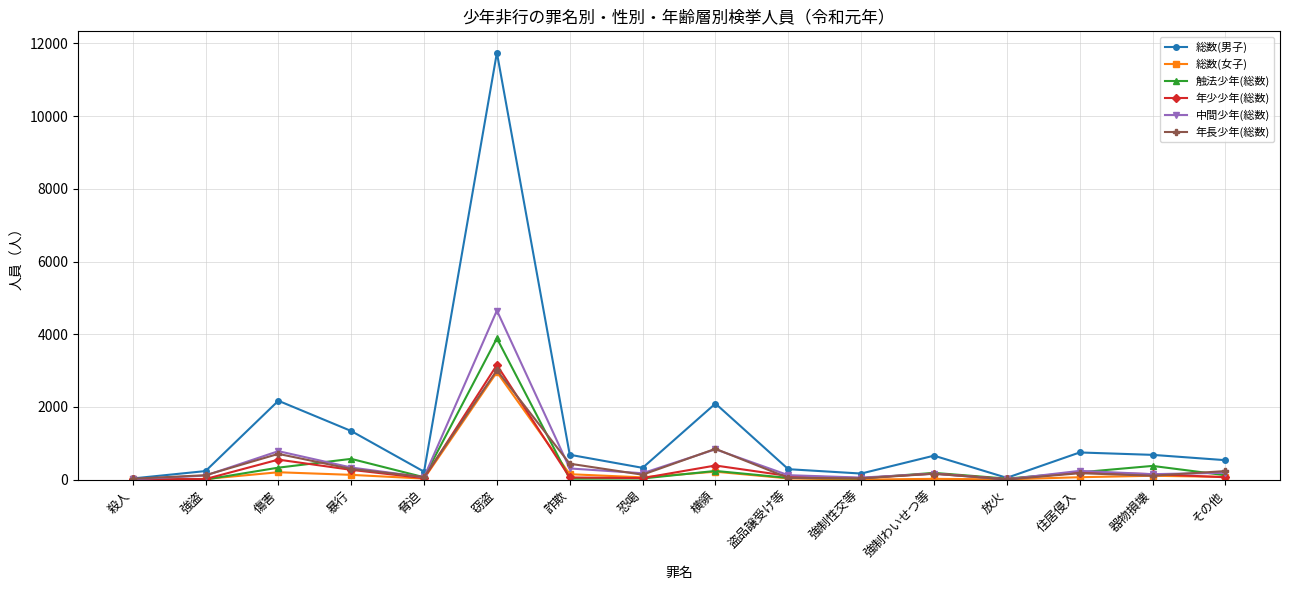

Where is 年長少年(総数) nearest to the value 1507?

横領